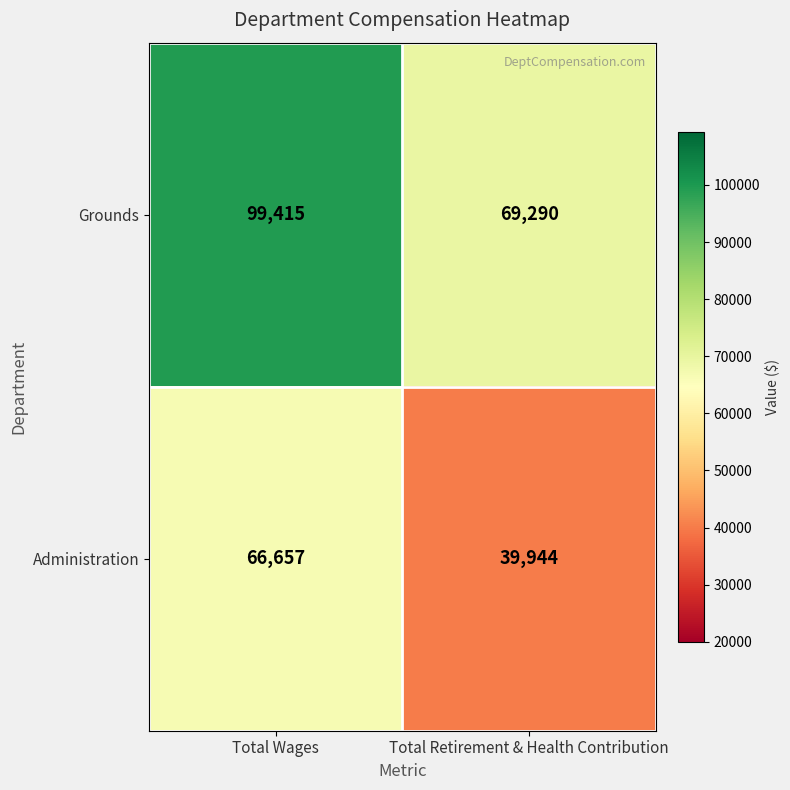

What is the sum of the Administration values at Total Wages and Total Retirement & Health Contribution?

106601